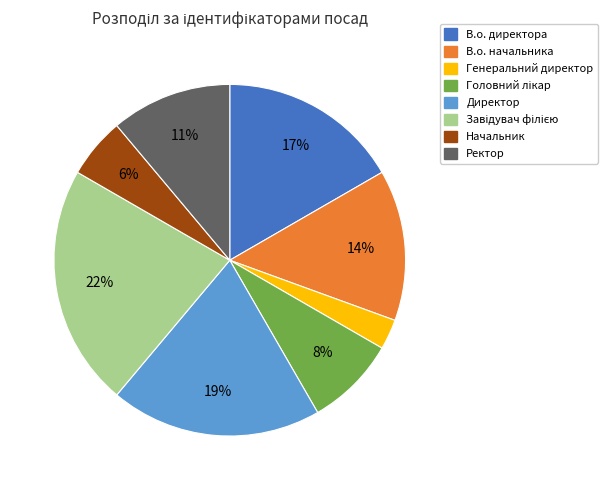

How many segments does this pie chart have?

8